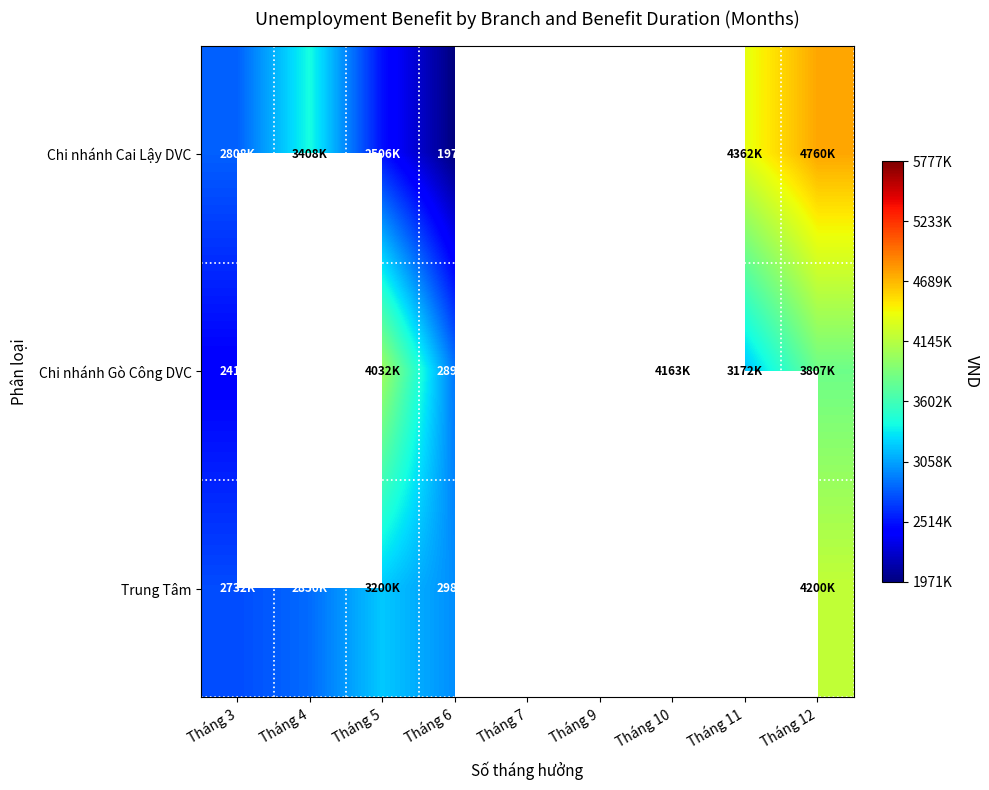

Where is Chi nhánh Cai Lậy DVC nearest to the value 3365700?

Tháng 4